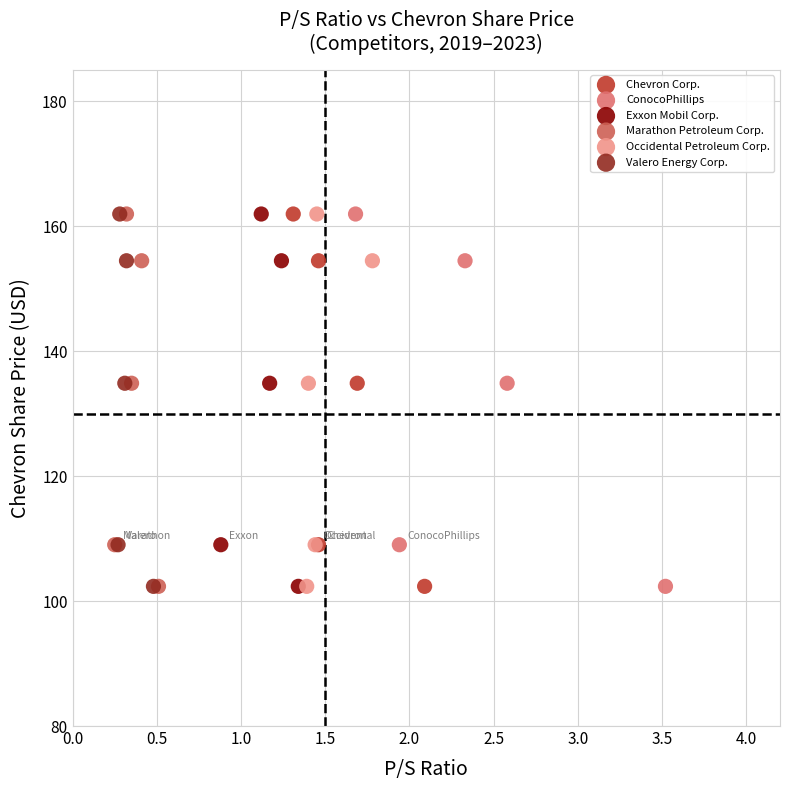

What are all the series names shown in the legend?

Chevron Corp., ConocoPhillips, Exxon Mobil Corp., Marathon Petroleum Corp., Occidental Petroleum Corp., Valero Energy Corp.